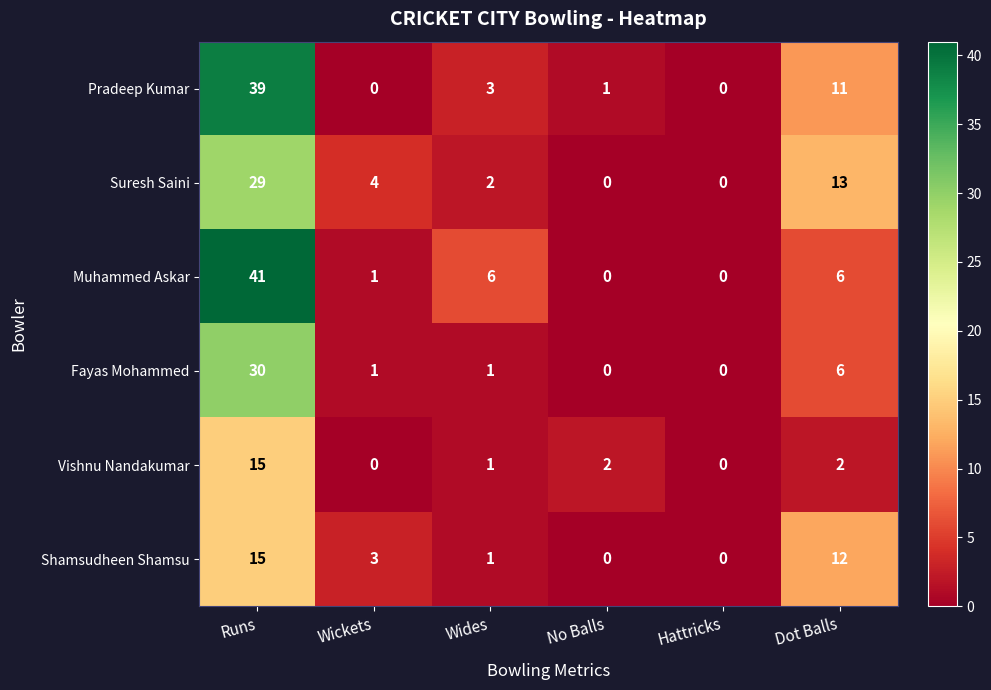

Where does the Pradeep Kumar series first go above 3?

Runs